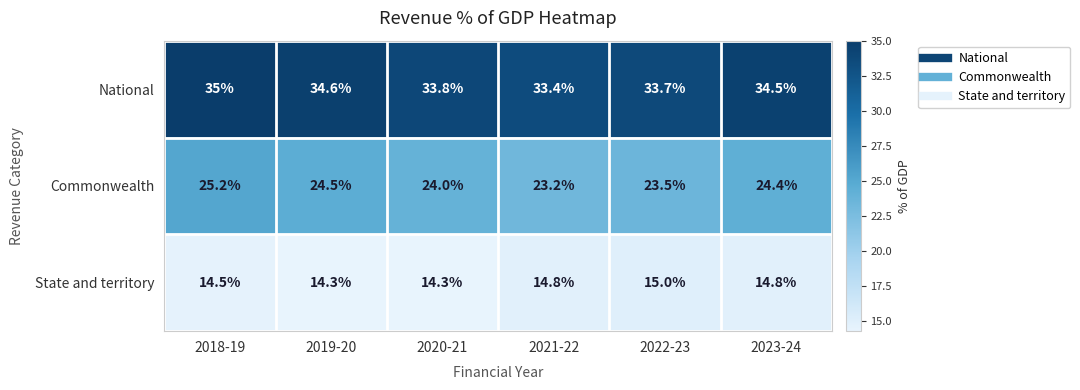

At which category is the sum across all series the highest?

2018-19